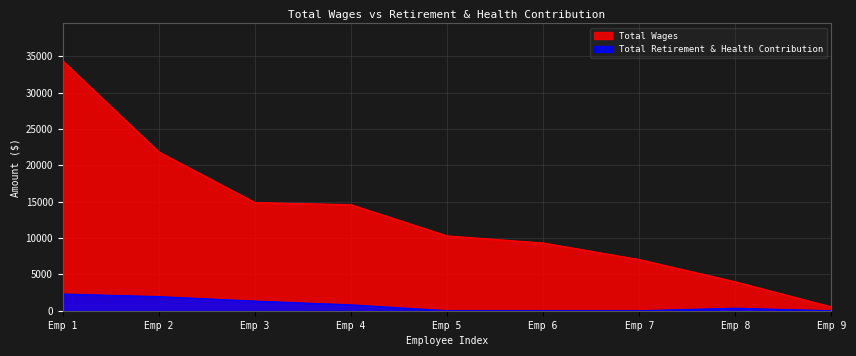

How many lines are shown in the chart?

2